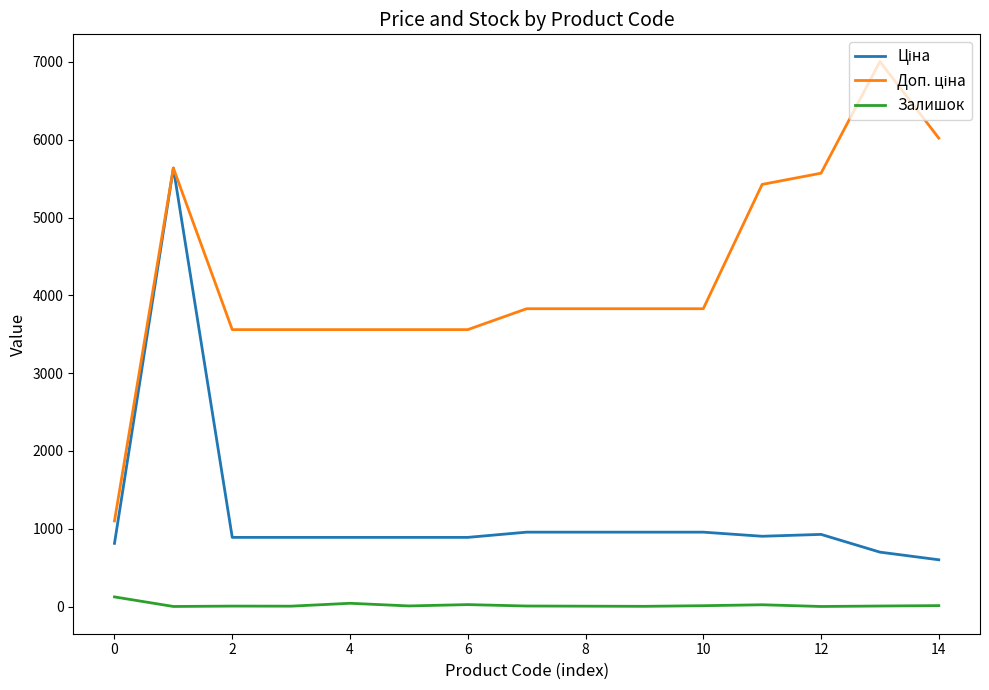

Is this an area chart (filled region under the line)?

No